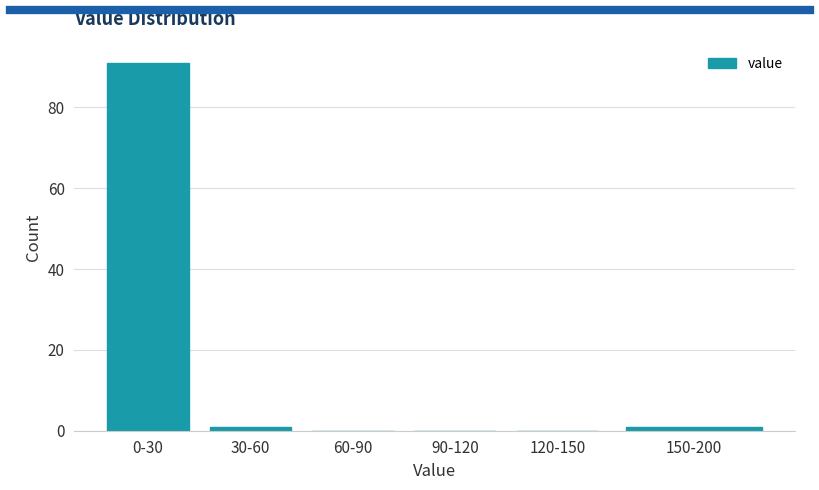

Reading left to right, list all the values displayed in this chart.

0-30=91	30-60=1	60-90=0	90-120=0	120-150=0	150-200=1